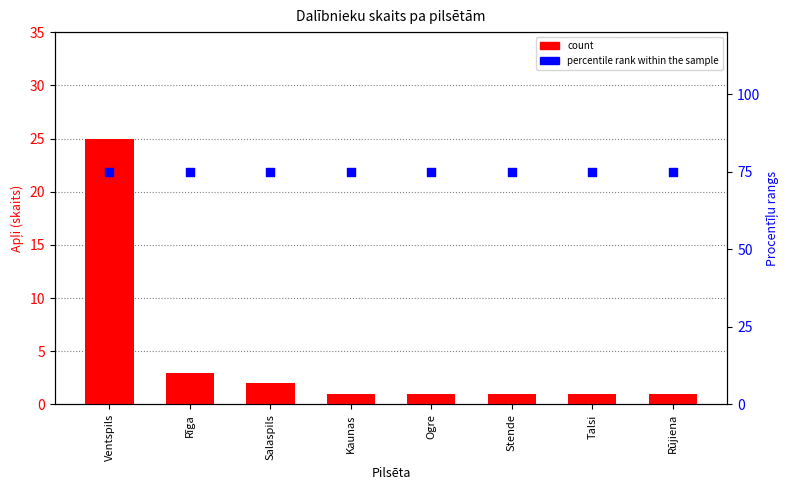

Which series contains the lowest Y value?

count